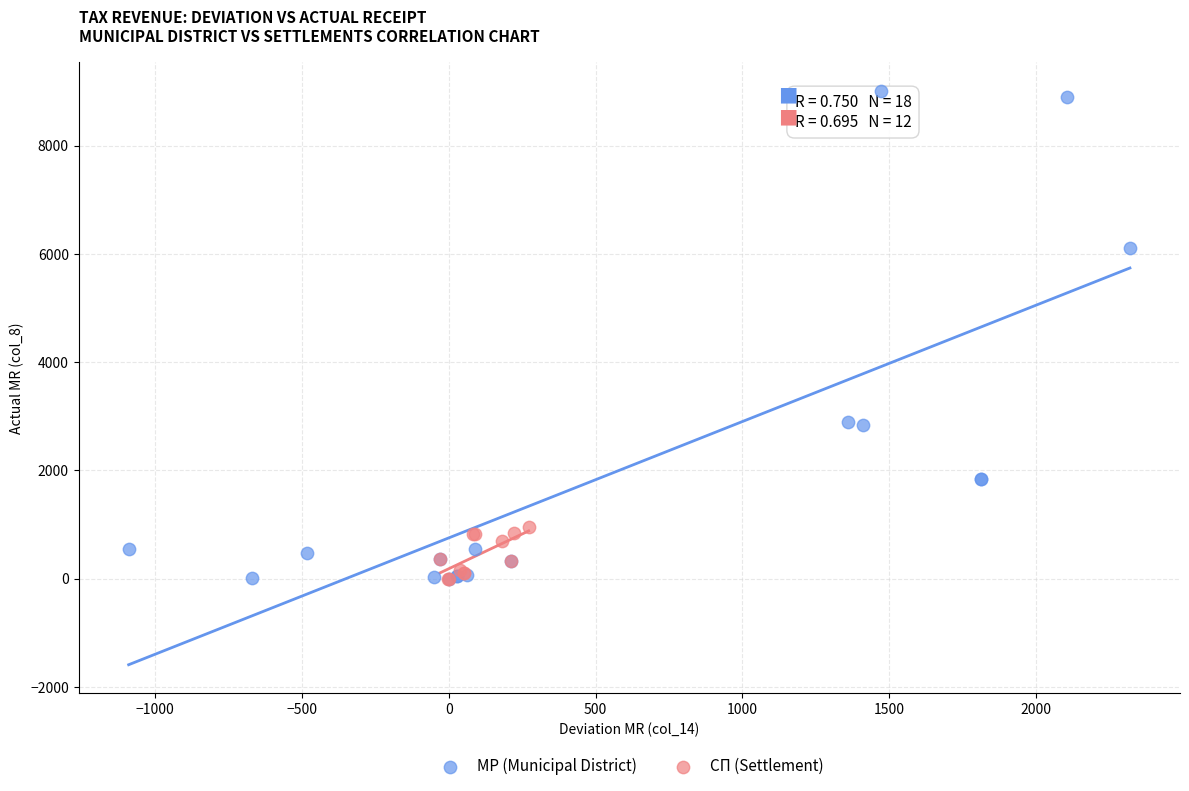

Which series has the widest spread of Y values?

МР (Municipal District)